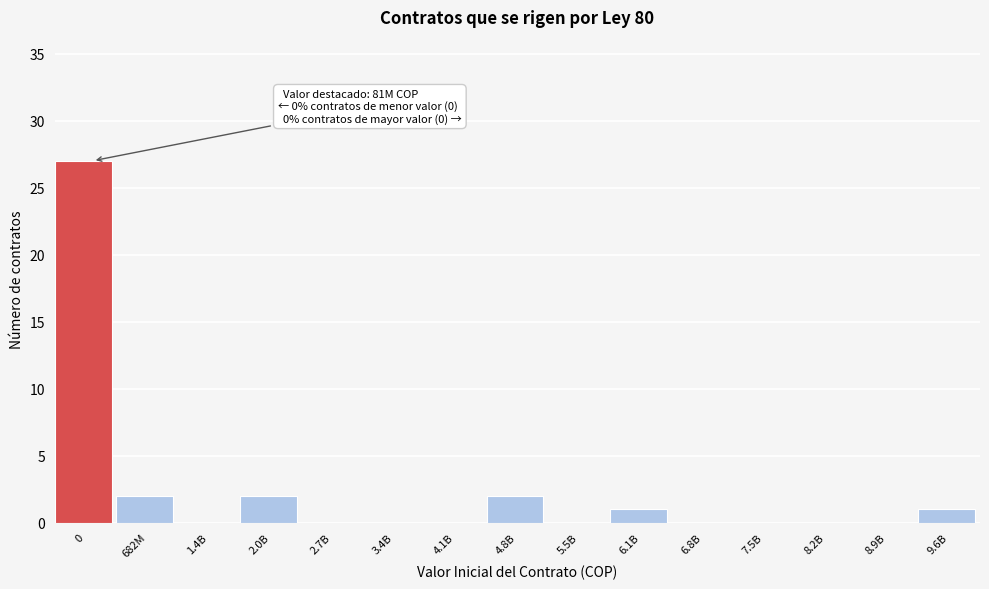

Reading left to right, extract all data points from this chart.

0=27	682M=2	1.4B=0	2.0B=2	2.7B=0	3.4B=0	4.1B=0	4.8B=2	5.5B=0	6.1B=1	6.8B=0	7.5B=0	8.2B=0	8.9B=0	9.6B=1